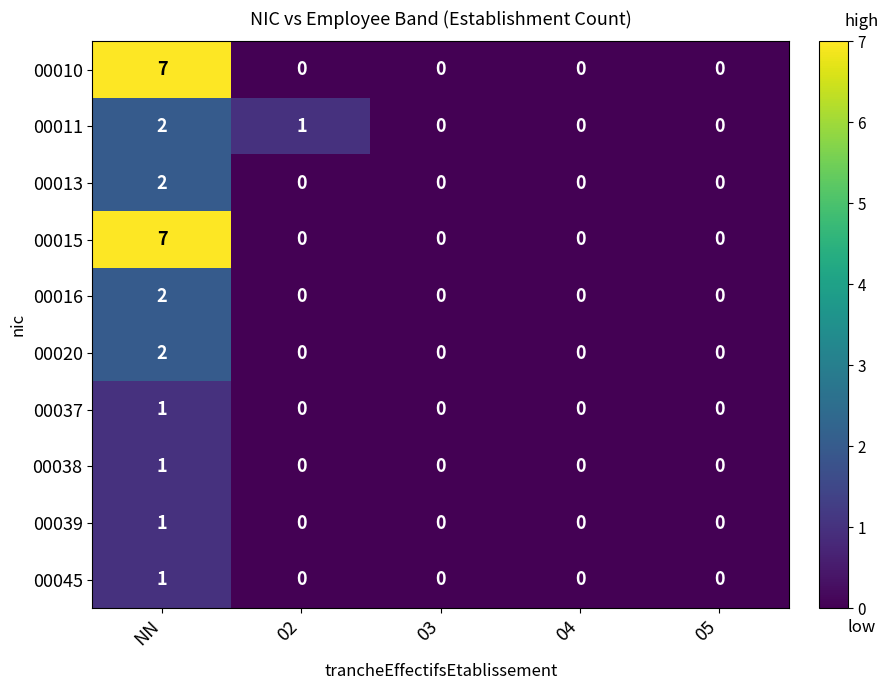

At which category does the chart reach its peak across all series?

NN